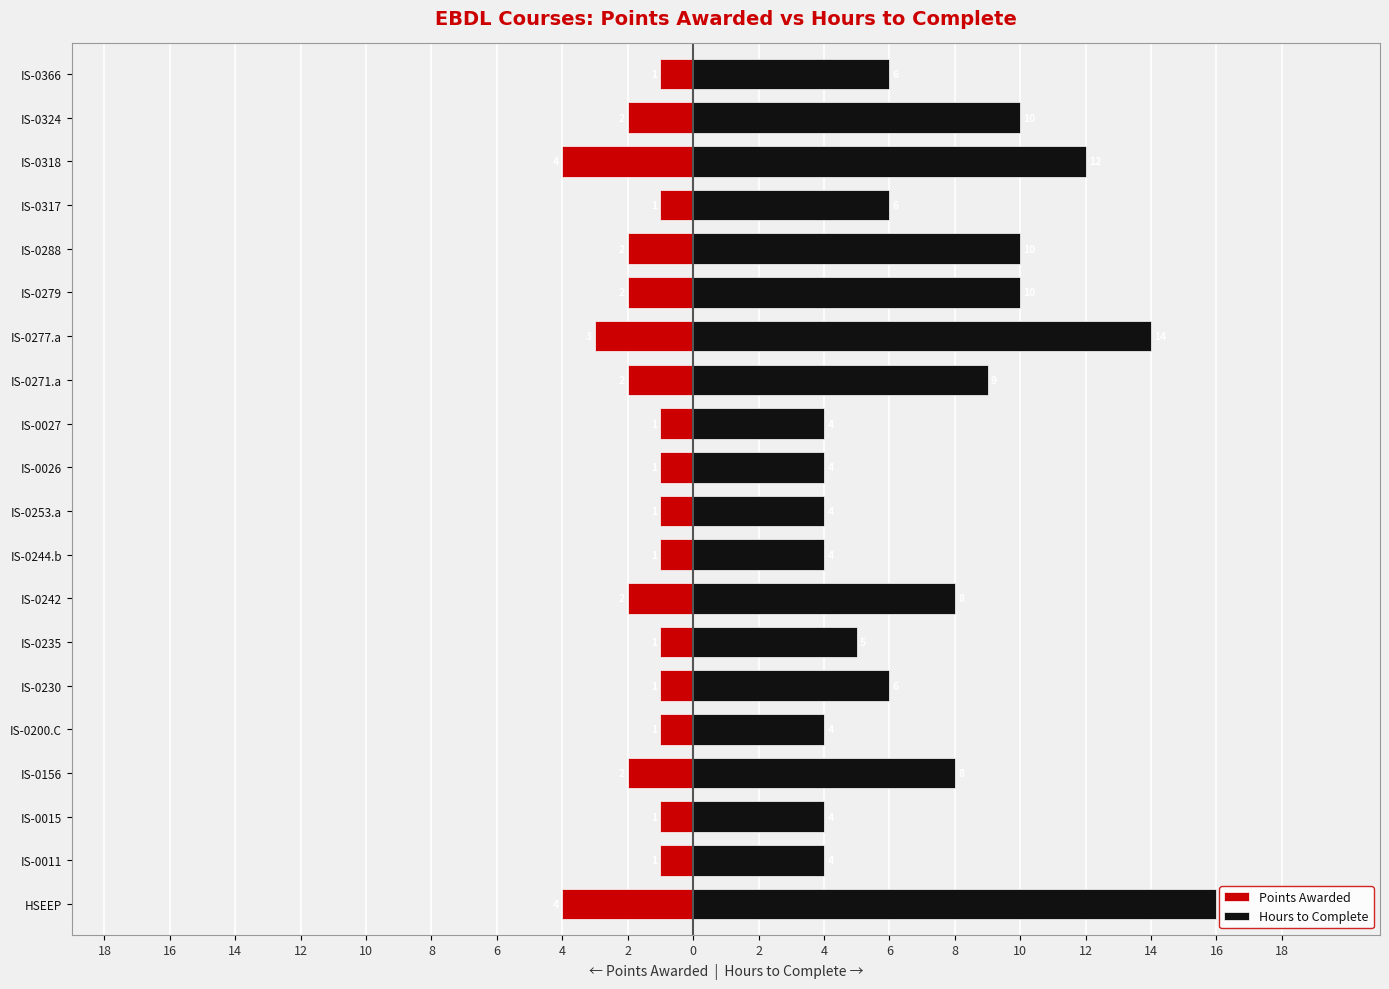

Is it true that Points Awarded equals 0 at IS-0244.b?

False